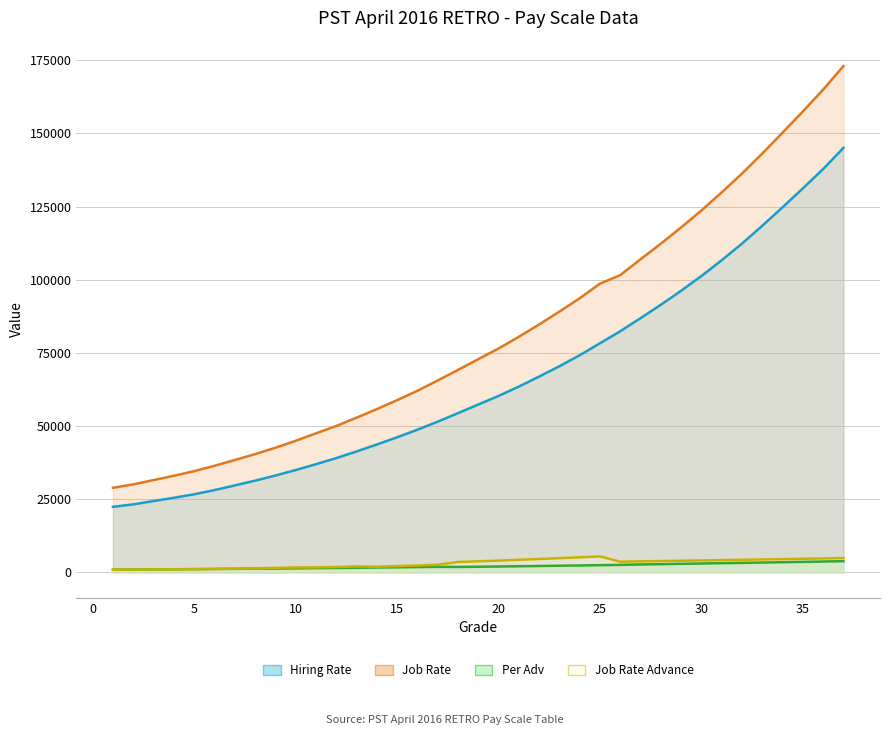

List the series in order of their peak value, highest first.

Job Rate, Hiring Rate, Job Rate Advance, Per Adv